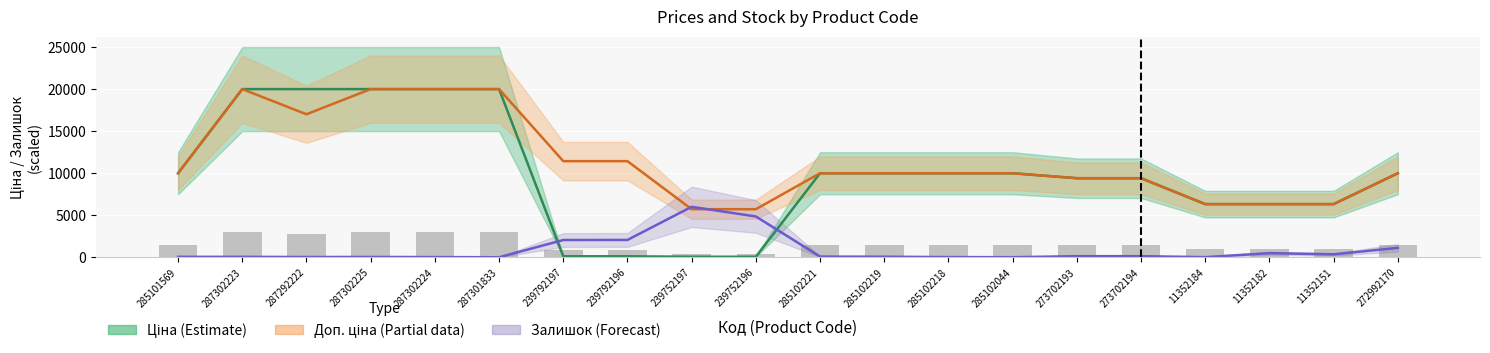

True or false: Ціна has a value of 15800.4 at 285101569.

False